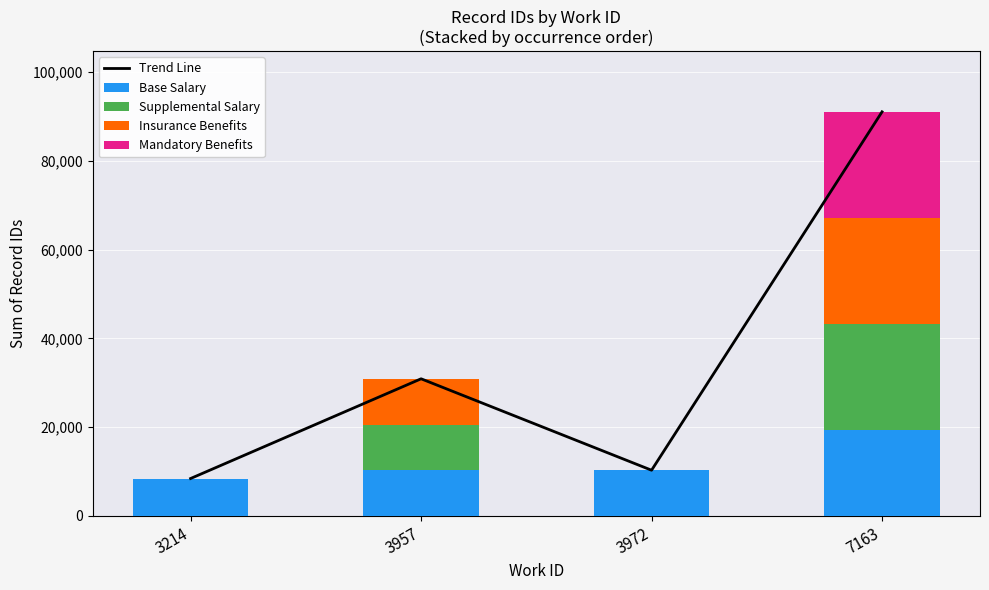

How many data points in Supplemental Salary are less than 10306?

2